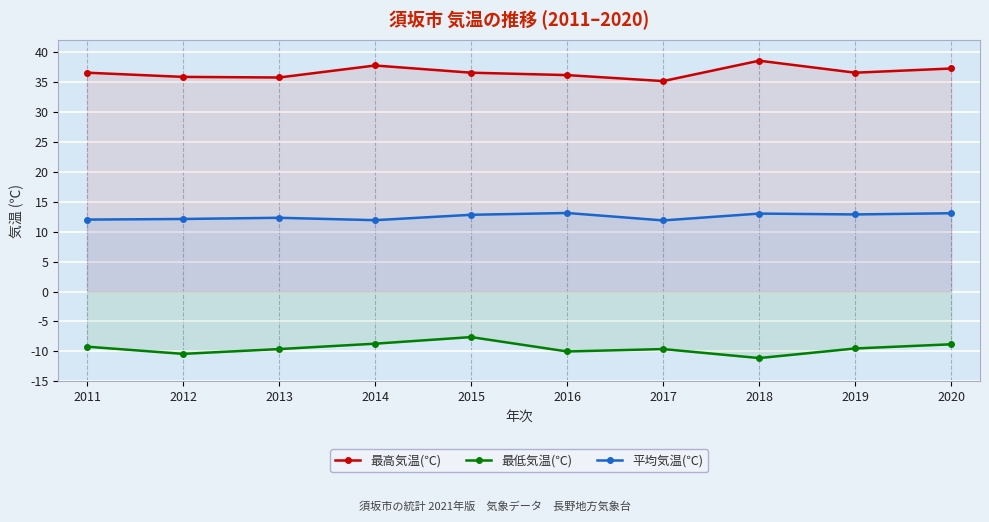

Between 2012 and 2011, which is larger?

2011